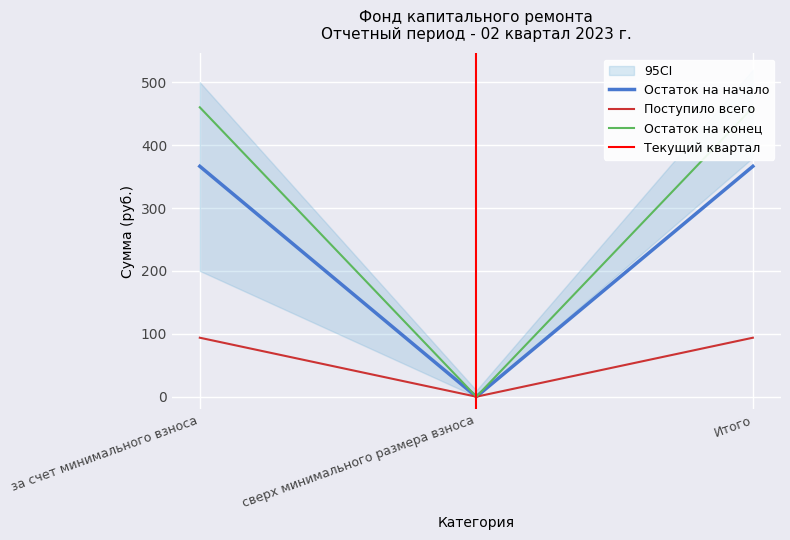

Rank the series by their average value, from lowest to highest.

Поступило всего, Остаток на начало, Остаток на конец